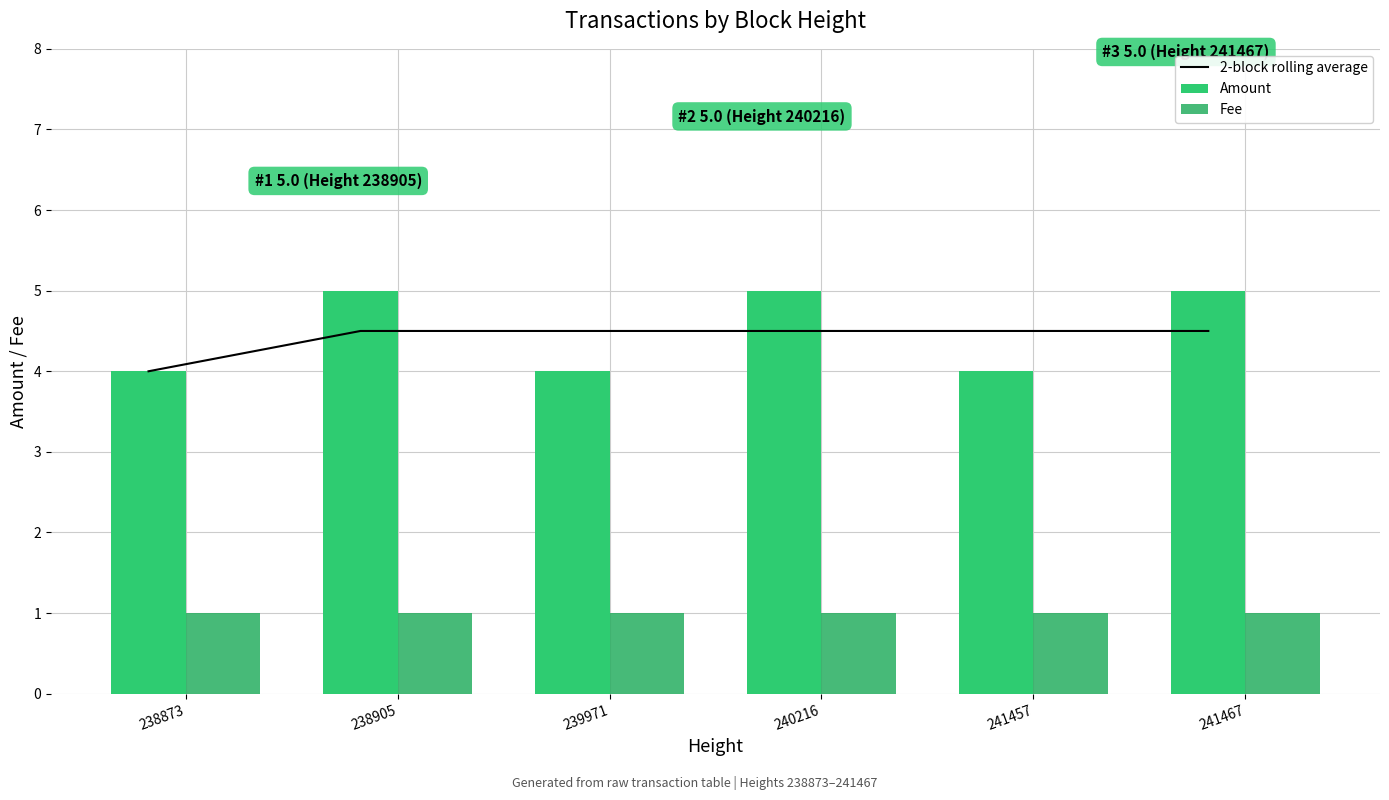

Which series has the largest total across all categories?

Amount